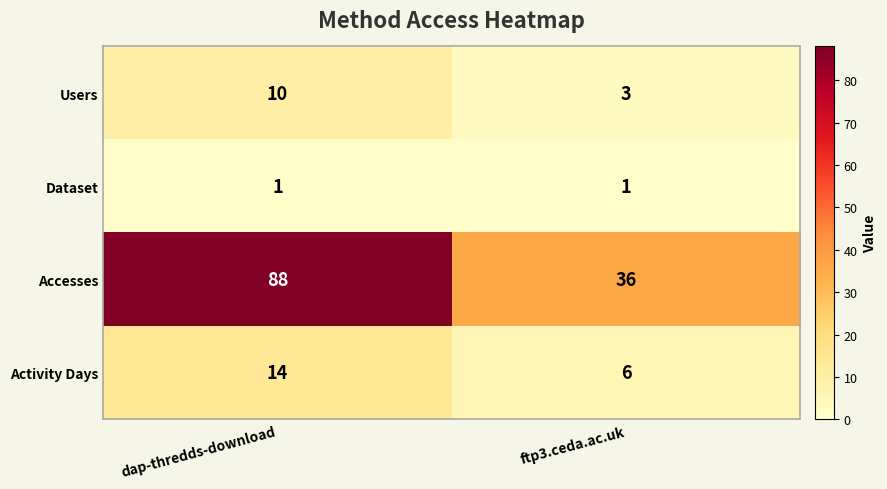

Rank the series at dap-thredds-download from lowest to highest value.

Dataset, Users, Activity Days, Accesses